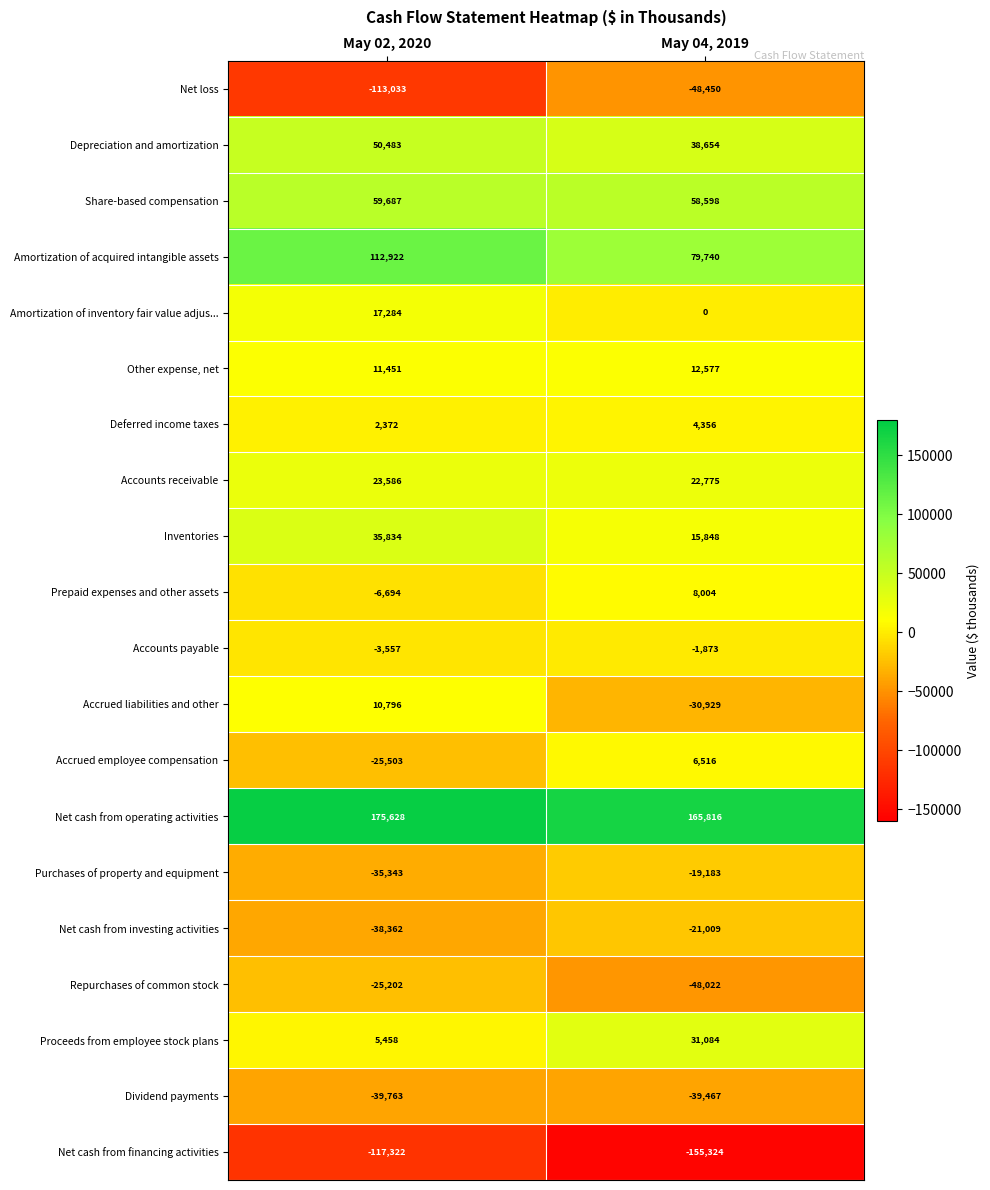

Where is Deferred income taxes nearest to the value 3364?

May 02, 2020